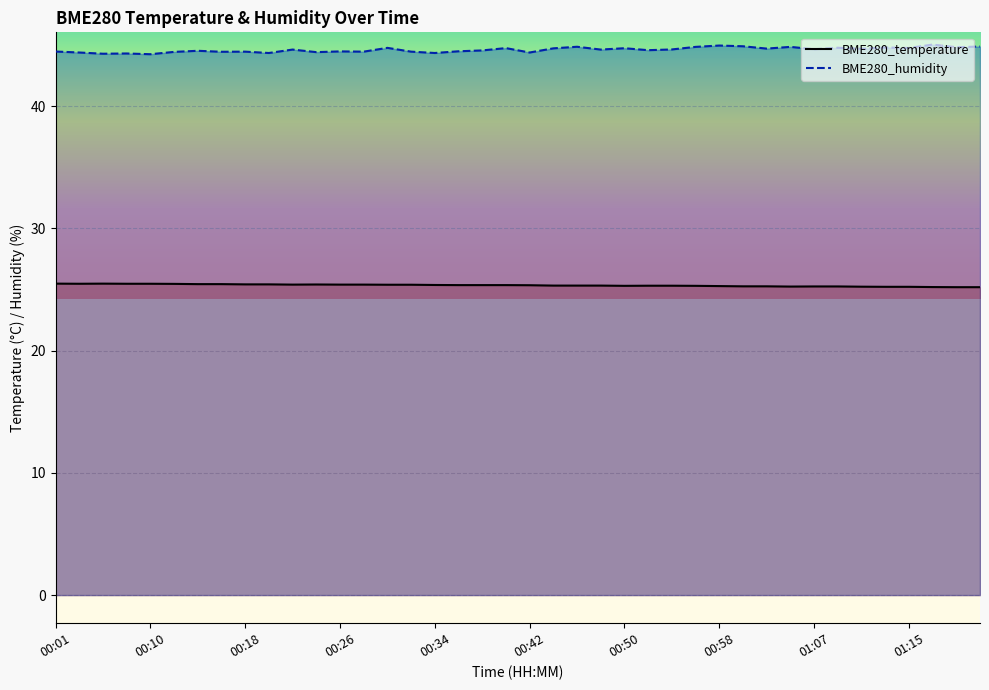

Reading left to right, extract all data points from this chart.

BME280_temperature: 25.5	25.5	25.5	25.5	25.5	25.5	25.4	25.4	25.4	25.4	25.4	25.4	25.4	25.4	25.4	25.4	25.4	25.4	25.4	25.4	25.4	25.3	25.3	25.3	25.3	25.3	25.3	25.3	25.3	25.3	25.3	25.2	25.2	25.2	25.2	25.2	25.2	25.2	25.2	25.2
BME280_humidity: 44.5	44.4	44.3	44.3	44.2	44.4	44.5	44.5	44.5	44.4	44.6	44.4	44.5	44.5	44.8	44.5	44.4	44.5	44.6	44.8	44.4	44.7	44.9	44.6	44.7	44.6	44.6	44.9	45.0	44.9	44.7	44.9	44.7	44.8	44.7	44.8	44.8	45.0	44.8	44.9